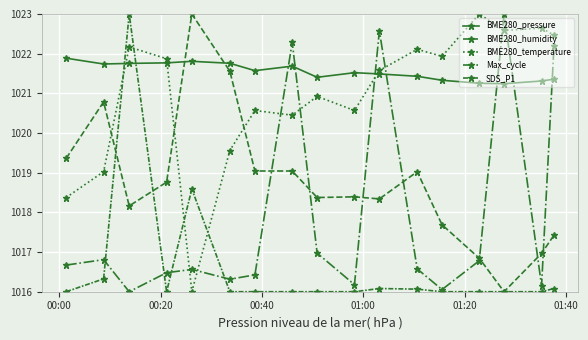

How many series are shown in this chart?

5